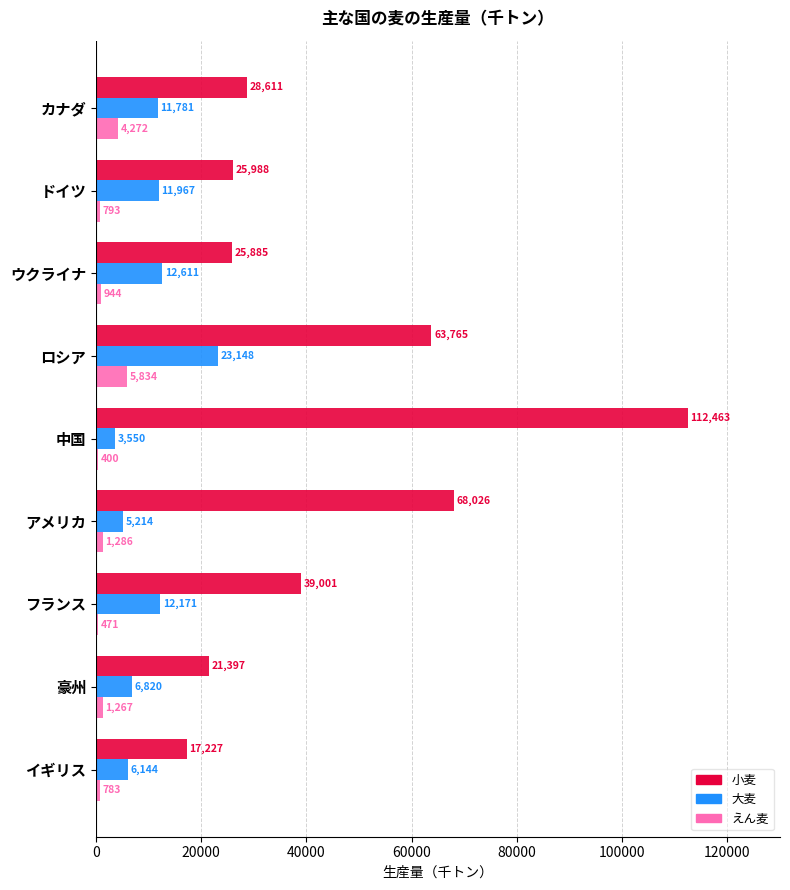

What are all the series names shown in the legend?

小麦, 大麦, えん麦